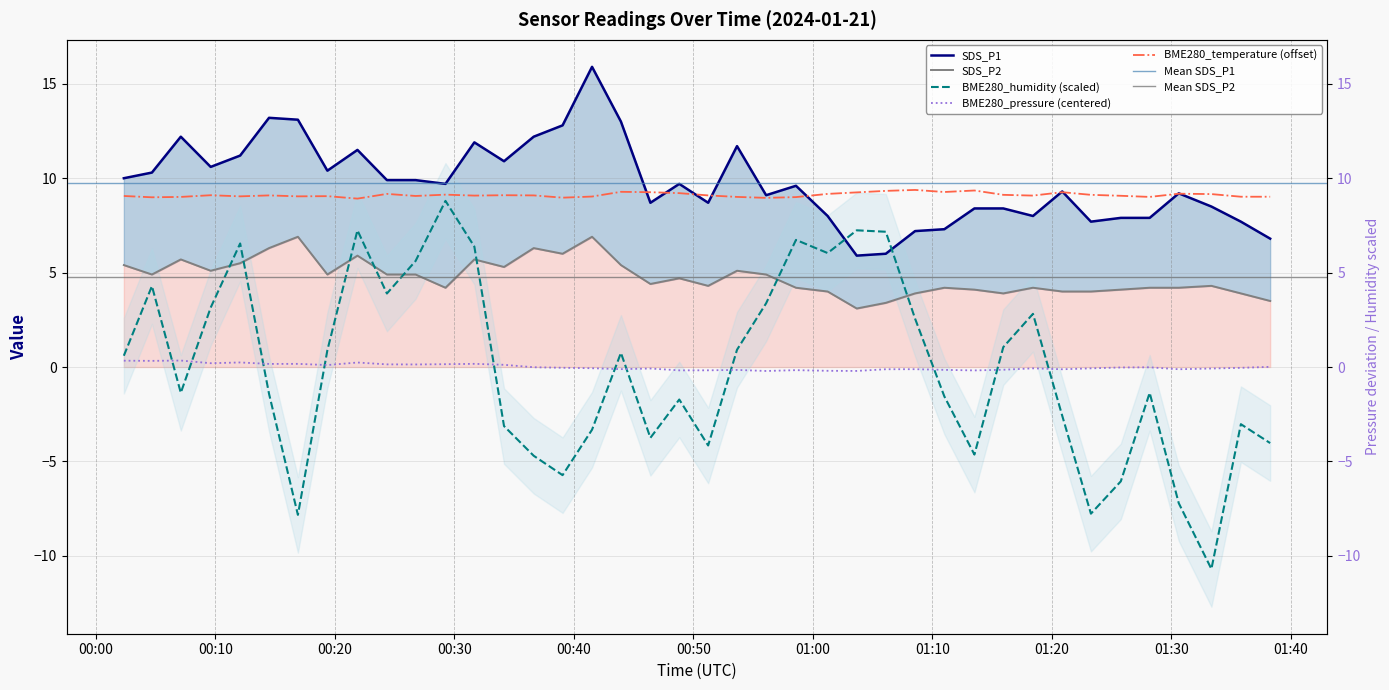

True or false: BME280_temperature and BME280_pressure cross at least once.

False